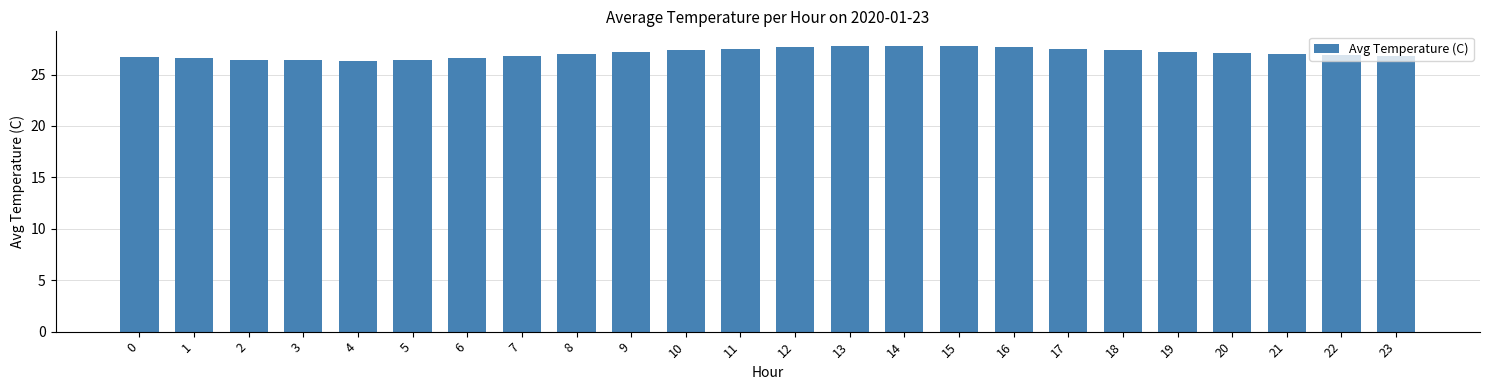

Approximately how many times larger is the value at 9 compared to 10?

1.0